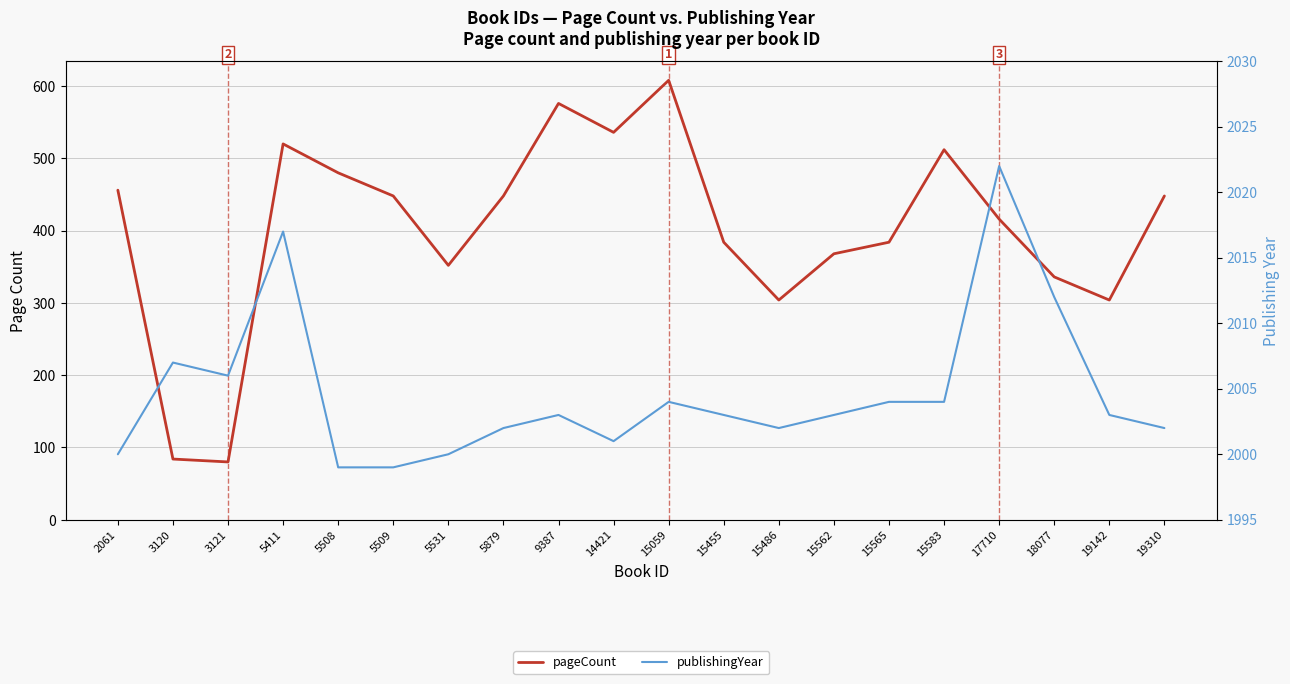

How many series are shown in this chart?

2